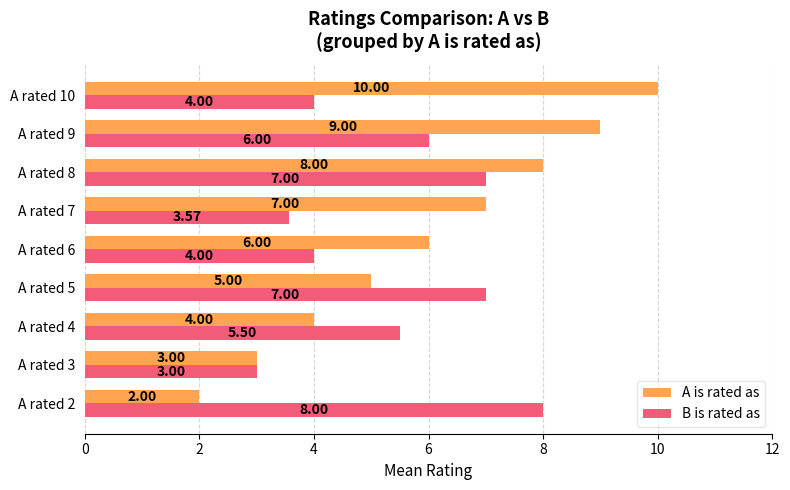

What is the difference between the highest and lowest values at A rated 5?

2.0